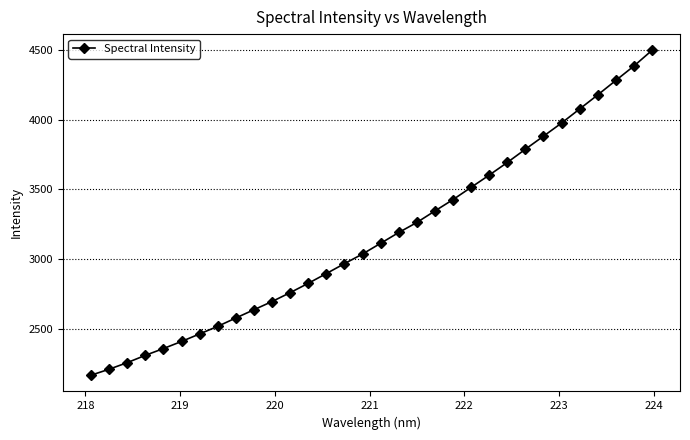

How many lines are shown in the chart?

1